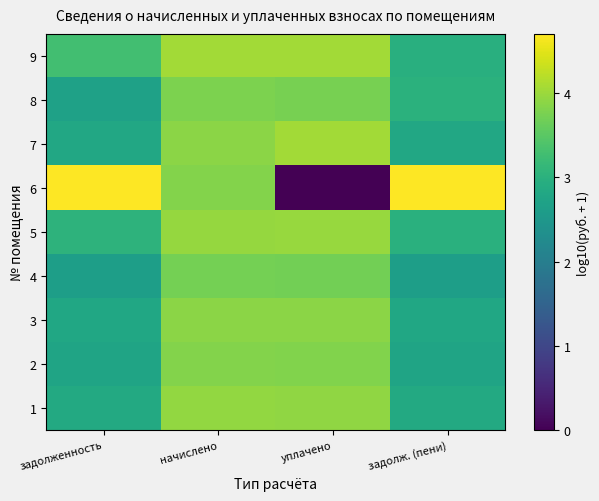

Rank the series by their maximum value, from highest to lowest.

6, 7, 9, 5, 1, 3, 2, 8, 4